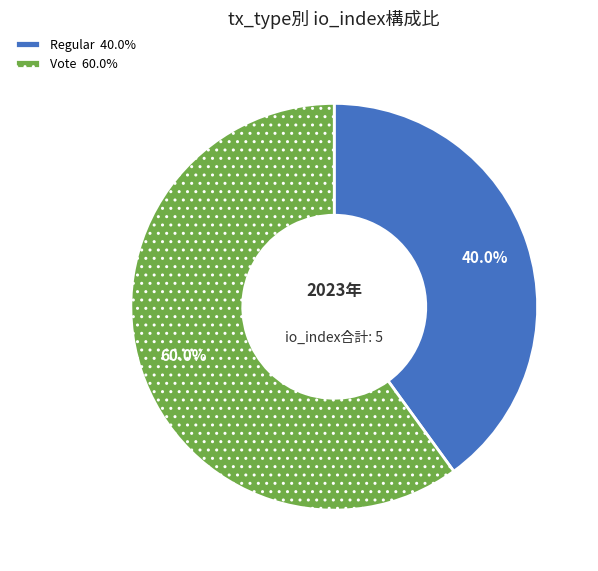

What percentage is the Vote slice, to the nearest percent?

60%